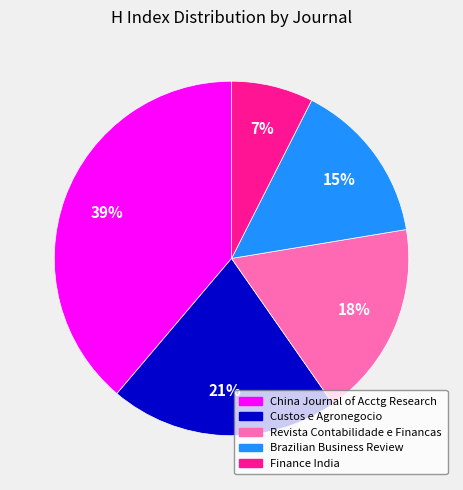

How many segments does this pie chart have?

5